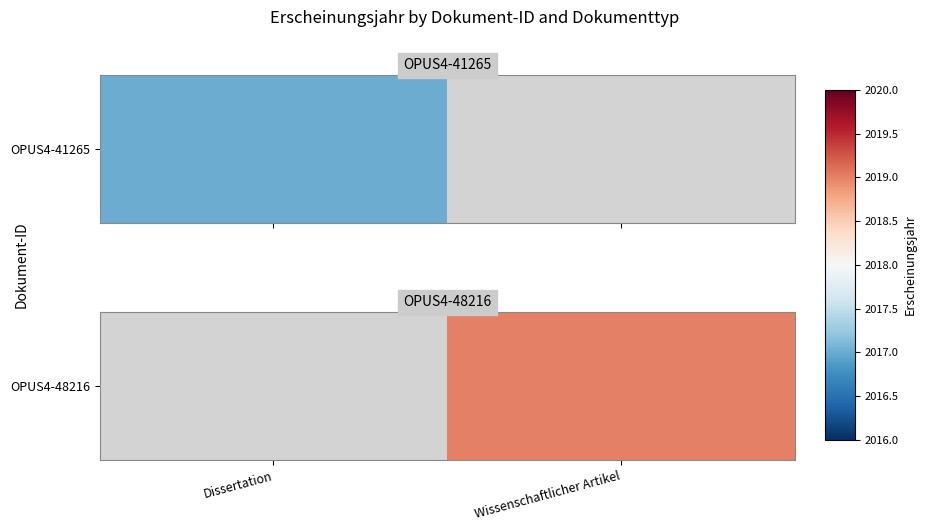

What is the difference between the values at Wissenschaftlicher Artikel and Dissertation?

2019